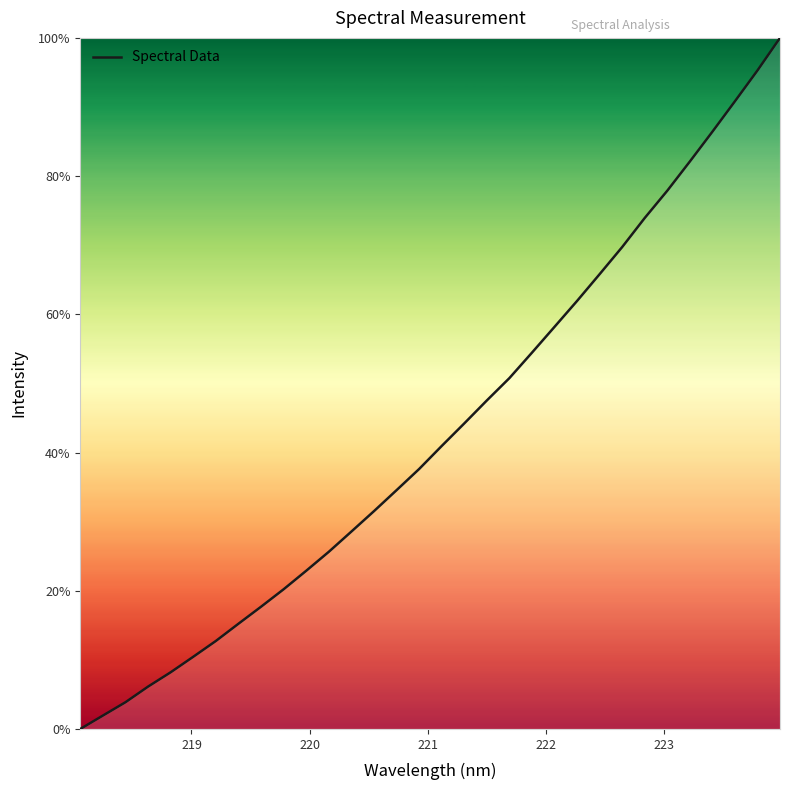

What is the difference between the maximum and minimum values?

100.0